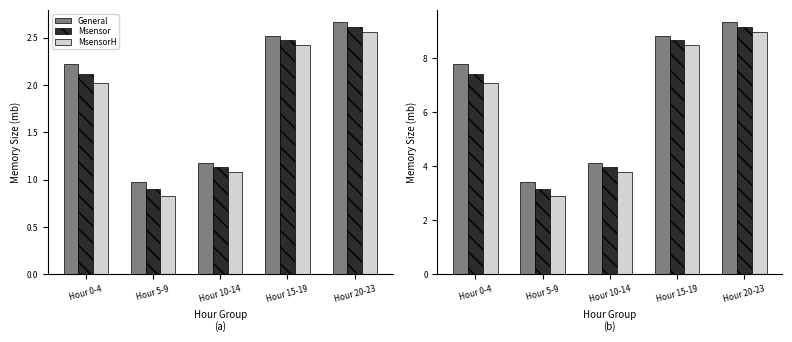

List the labels in order of General value, largest first.

Hour 20-23, Hour 15-19, Hour 0-4, Hour 10-14, Hour 5-9